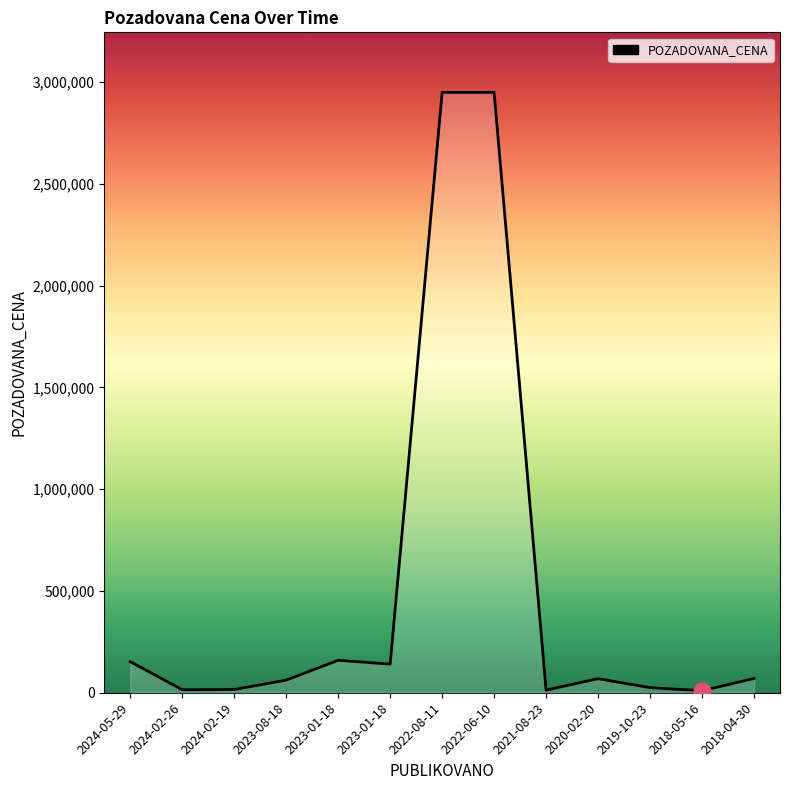

What is the change in value from 2024-02-19 to 2019-10-23?

+9000